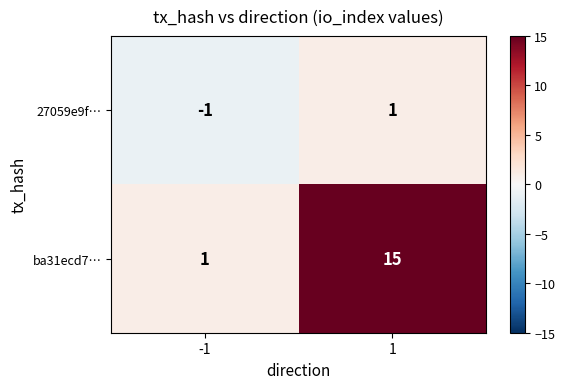

Which series has the largest total across all categories?

ba31ecd7…